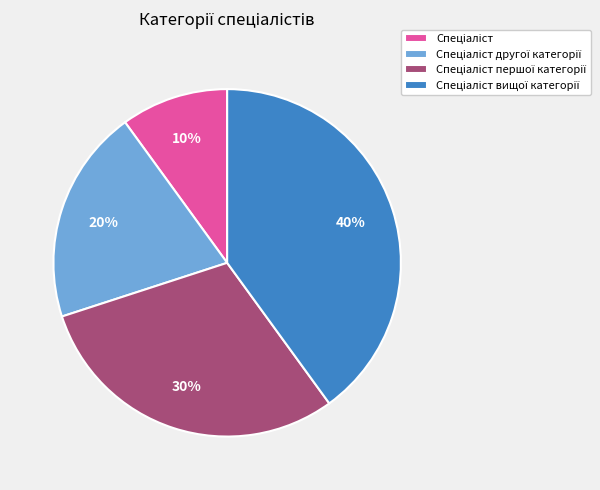

Is there a majority slice in this chart?

No